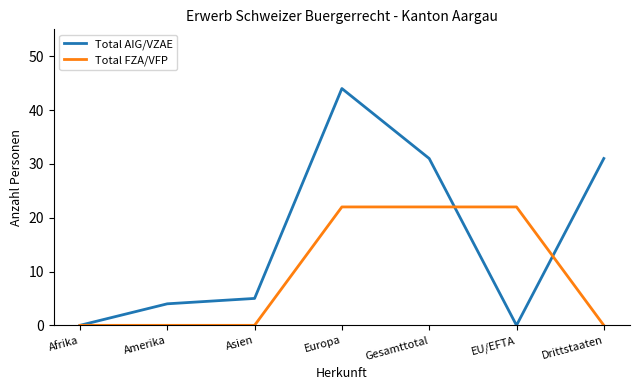

Which series changed the most between Amerika and Gesamttotal?

Total AIG/VZAE